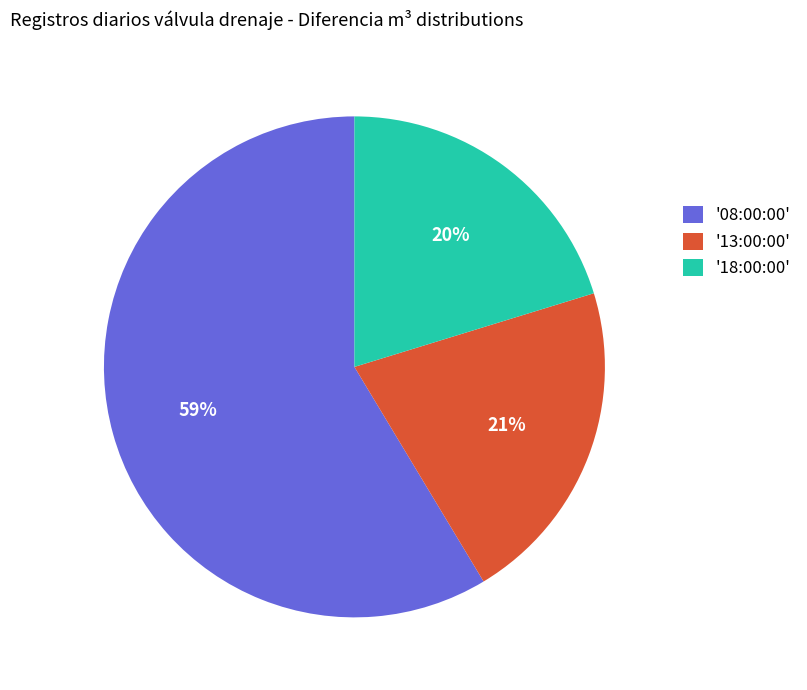

Is it true that '13:00:00' is 21% of the pie?

True